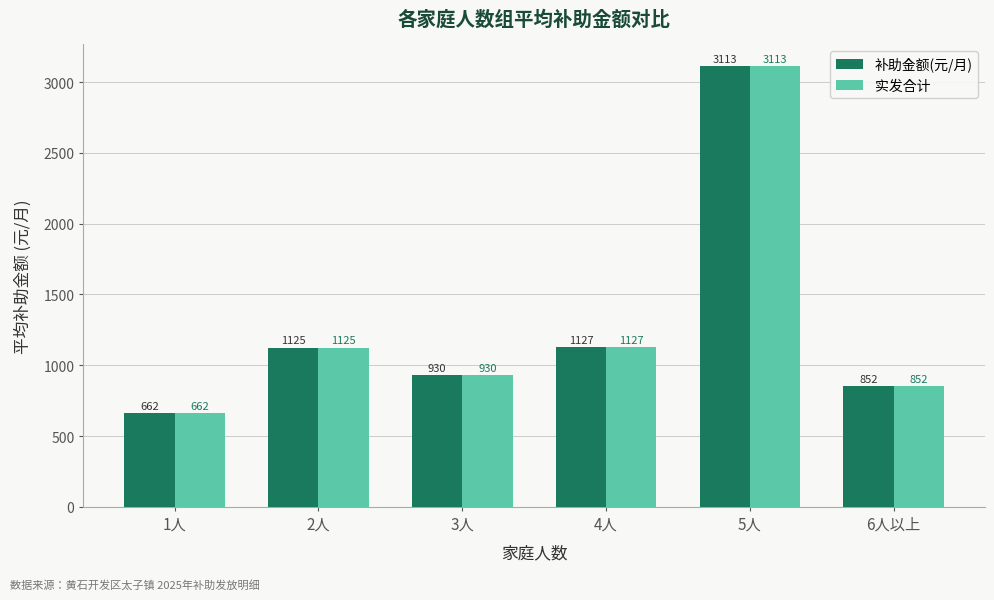

At which label is 实发合计 closest to 1887?

4人